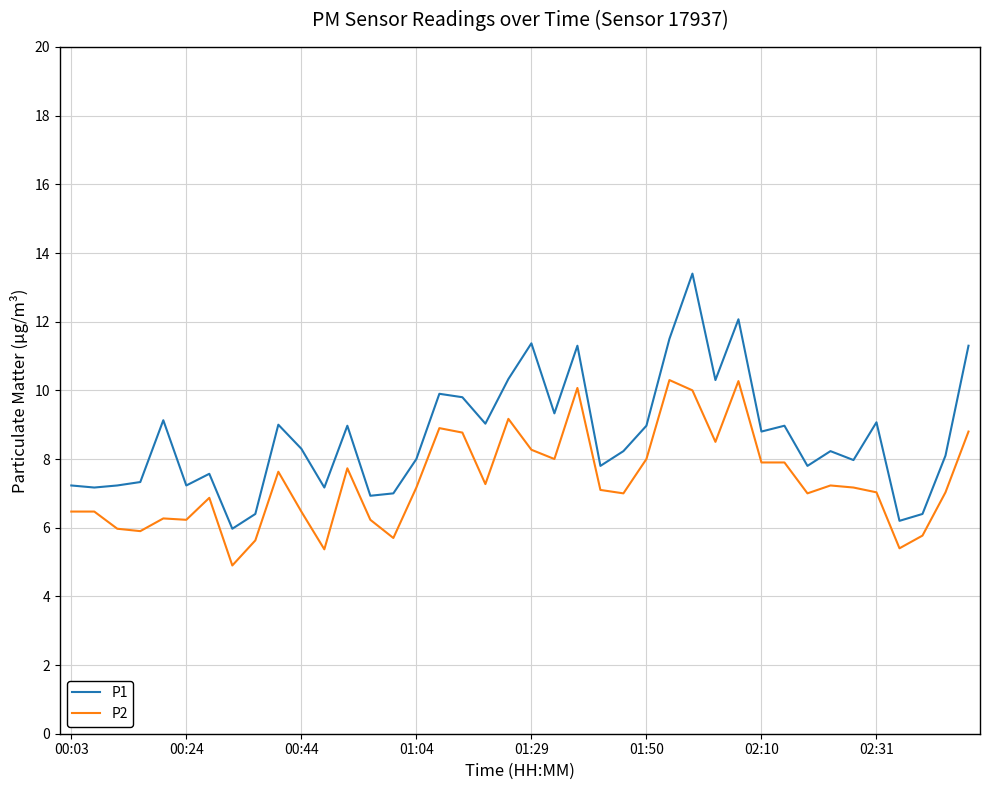

What is the sum of all P1 values?

346.8